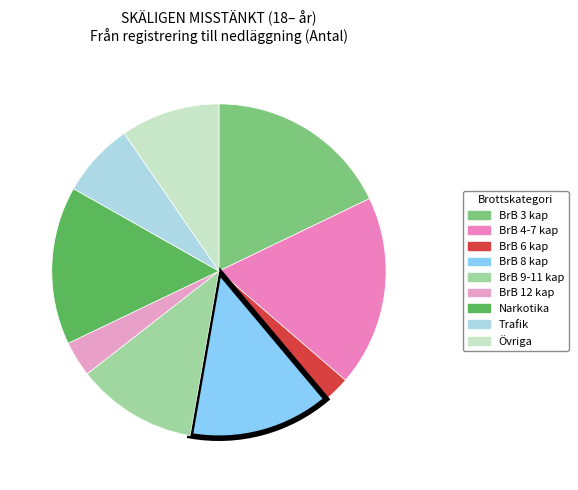

How many segments does this pie chart have?

9